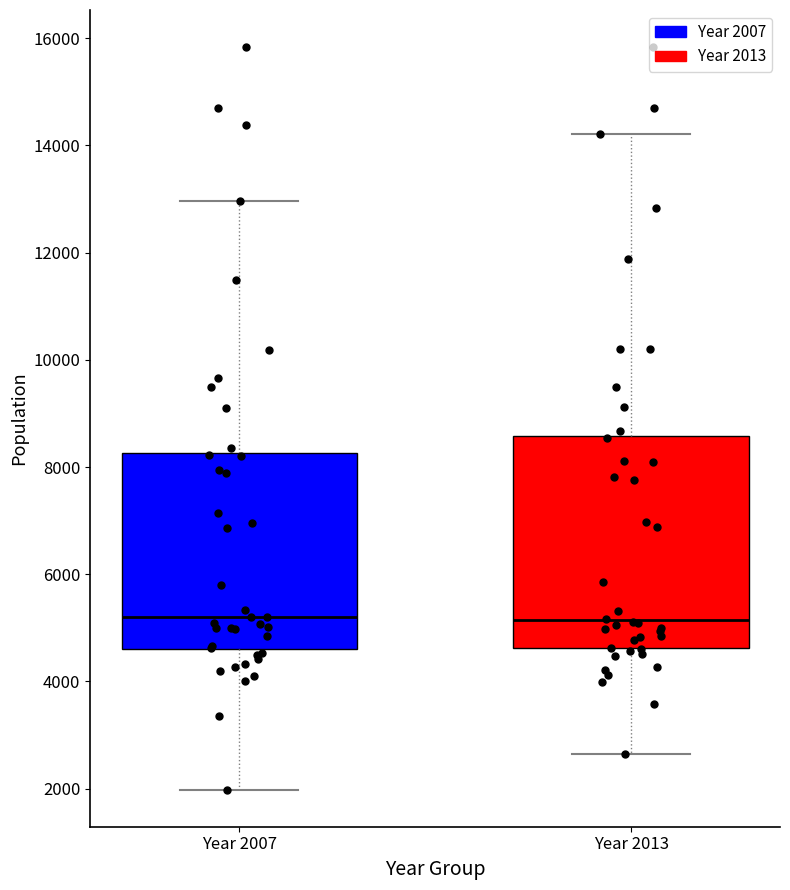

Reading left to right, read every box against the y-axis: the position of its median line, the range the box covers, and the ends of its whiskers. The values are not printed on the chart, so give them approximately, as read against the axis.

Year 2007: median 5200, box 4600 to 8200, whiskers 2000 to 13000
Year 2013: median 5200, box 4600 to 8600, whiskers 2600 to 14200